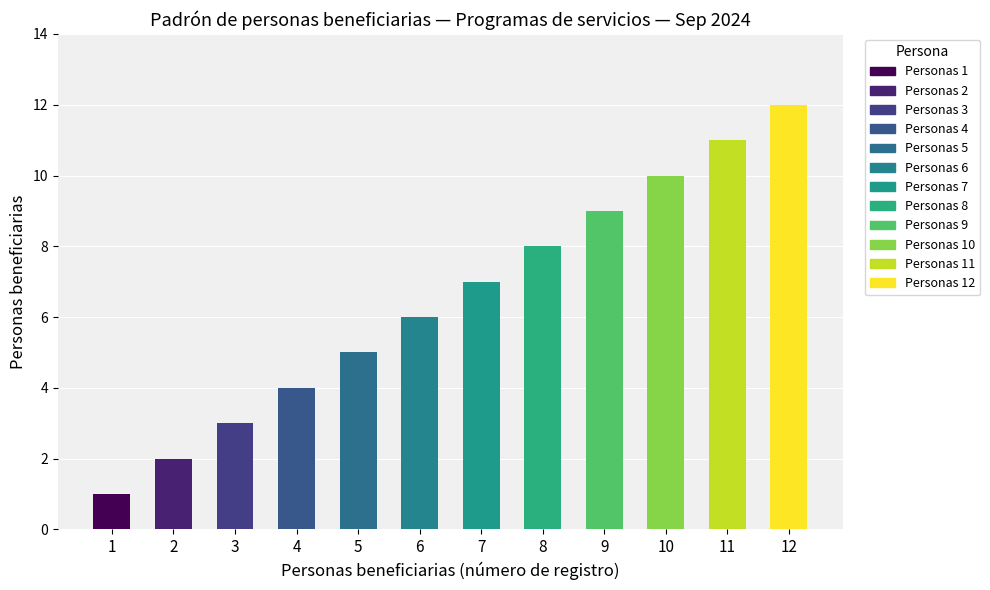

True or false: the data shows 4 at 10.

False